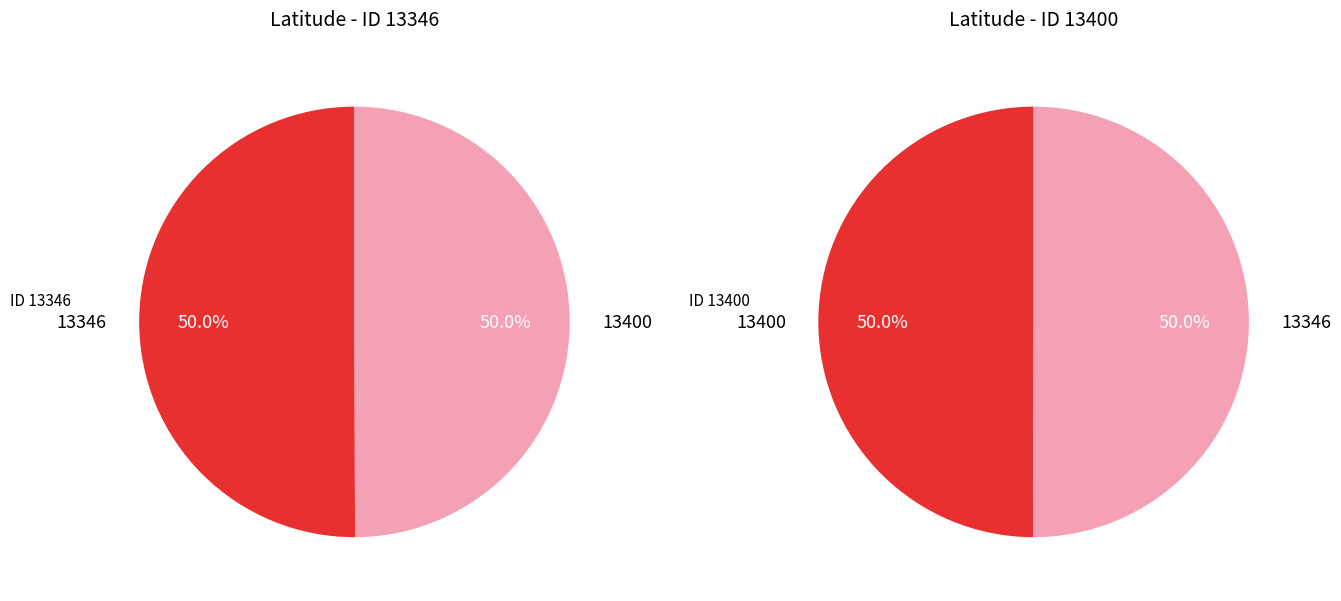

To the nearest percent, what portion does 13346 represent?

50%